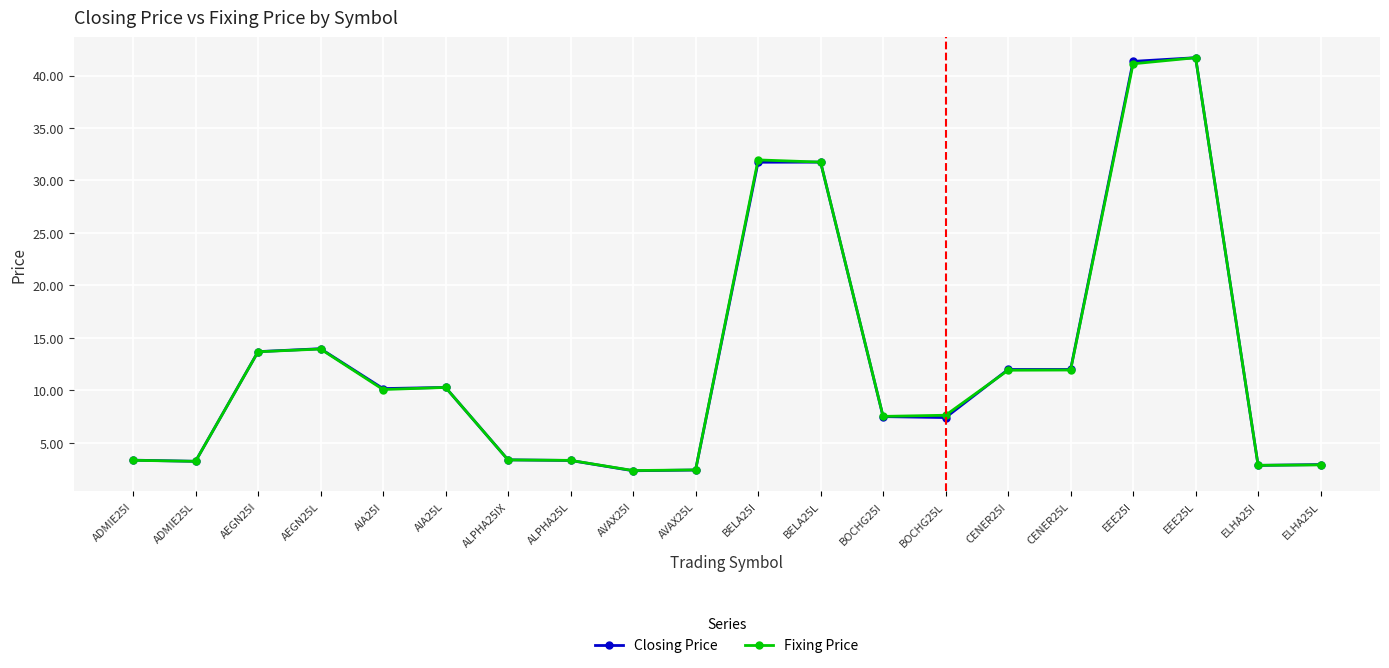

Read the Closing Price value at ELHA25I.

2.9